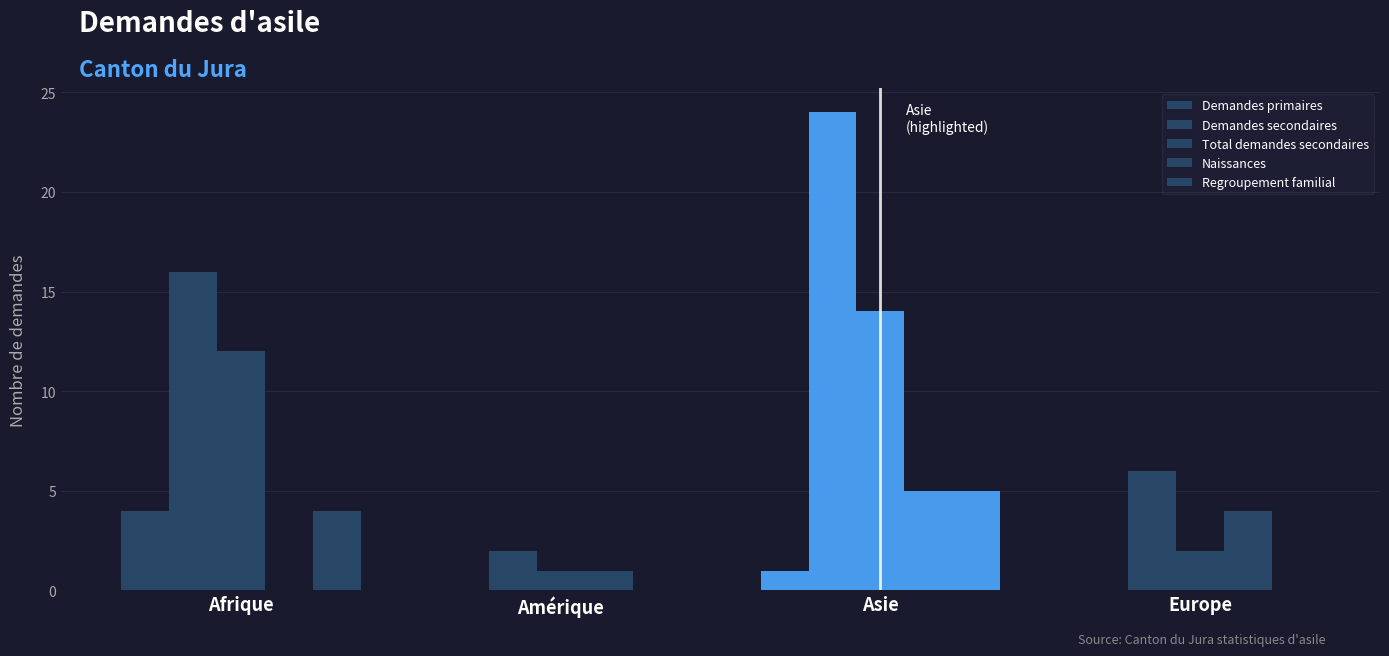

How many groups of bars are there?

4